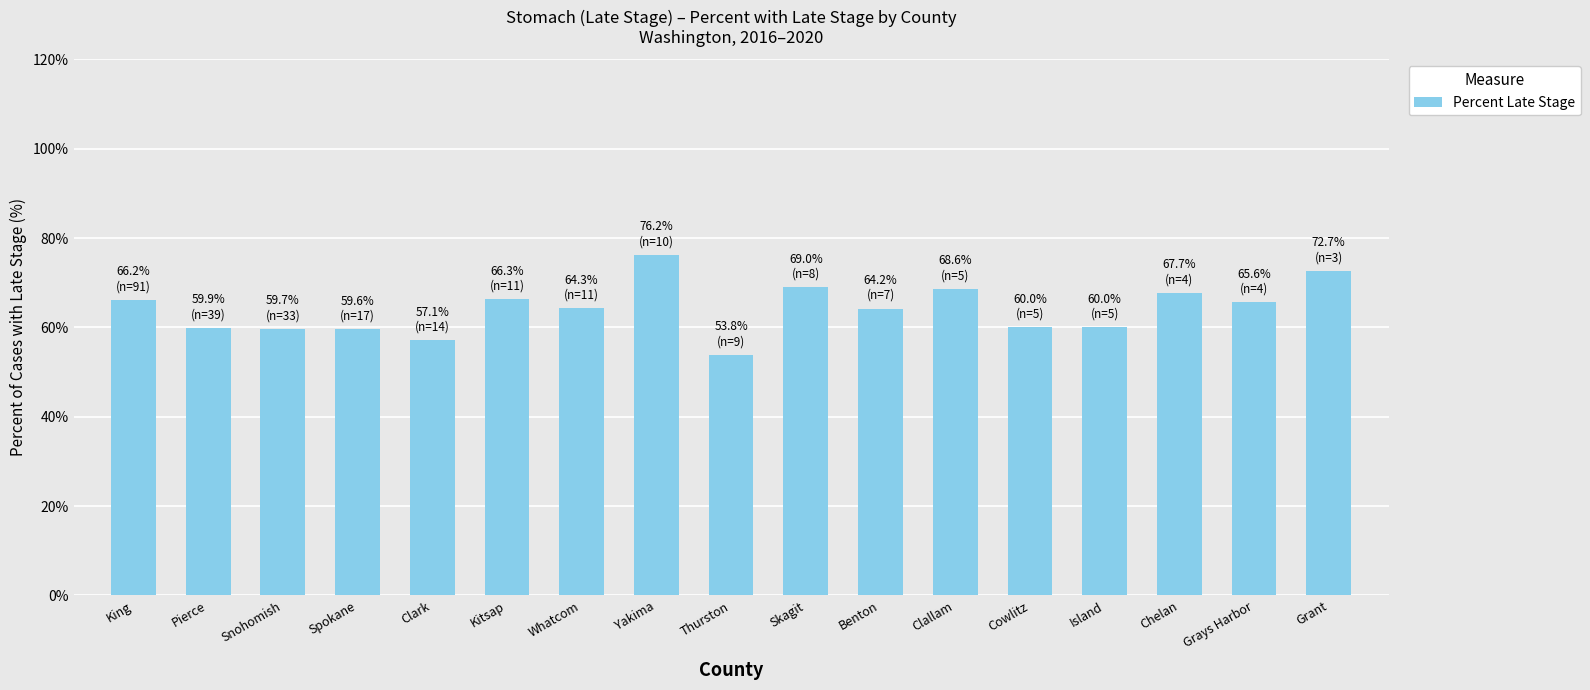

What is the difference between the values at Island and Skagit?

9.0